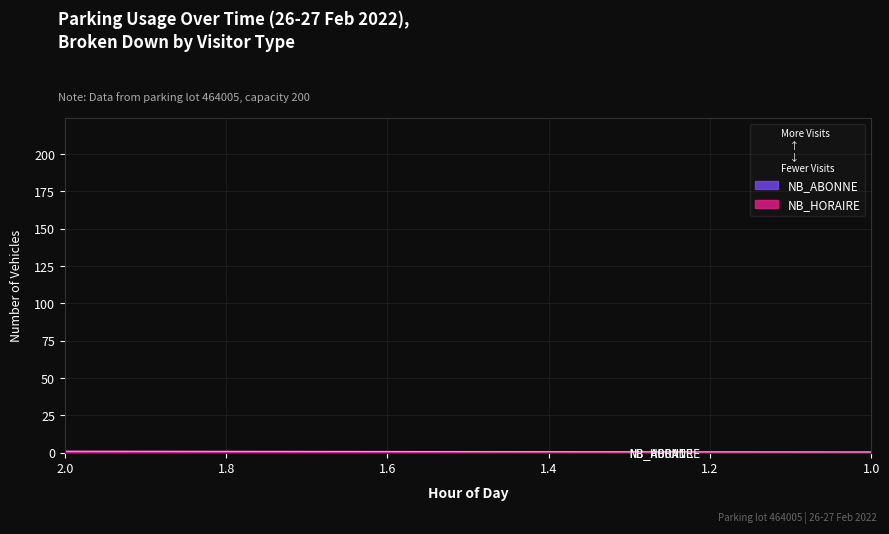

What are all the series names shown in the legend?

NB_HORAIRE, NB_ABONNE